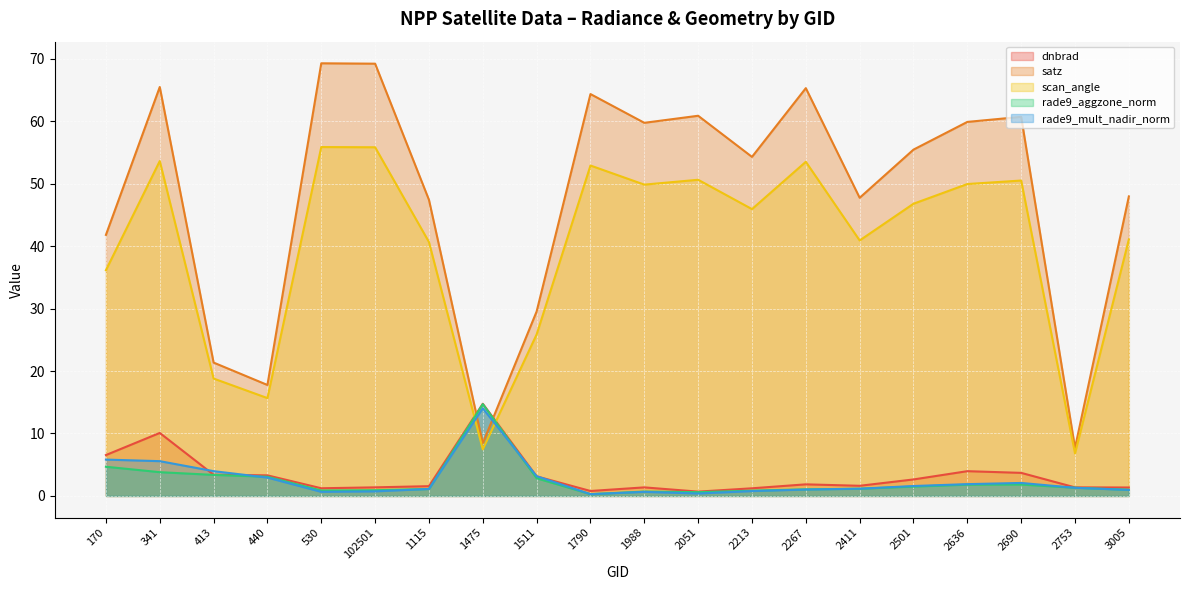

Reading left to right, list all the values displayed in this chart.

dnbrad: 6.5	10.1	3.4	3.3	1.2	1.4	1.6	14.8	3.1	0.8	1.4	0.7	1.2	1.9	1.6	2.6	4.0	3.7	1.4	1.4
satz: 41.8	65.5	21.4	17.8	69.3	69.2	47.4	8.4	29.5	64.3	59.7	60.9	54.3	65.3	47.7	55.4	59.9	60.7	7.7	48.0
scan_angle: 36.1	53.6	18.8	15.7	55.9	55.8	40.7	7.5	25.9	52.9	49.8	50.6	45.9	53.5	40.9	46.8	49.9	50.5	6.8	41.1
rade9_aggzone_norm: 4.7	3.8	3.4	3.1	0.9	0.9	1.1	14.7	2.8	0.3	0.7	0.6	0.8	1.1	1.2	1.5	1.8	1.8	1.3	1.0
rade9_mult_nadir_norm: 5.8	5.6	4.0	2.9	0.7	0.7	1.1	14.0	3.2	0.3	0.7	0.4	0.8	1.0	1.2	1.6	1.9	2.1	1.3	1.0